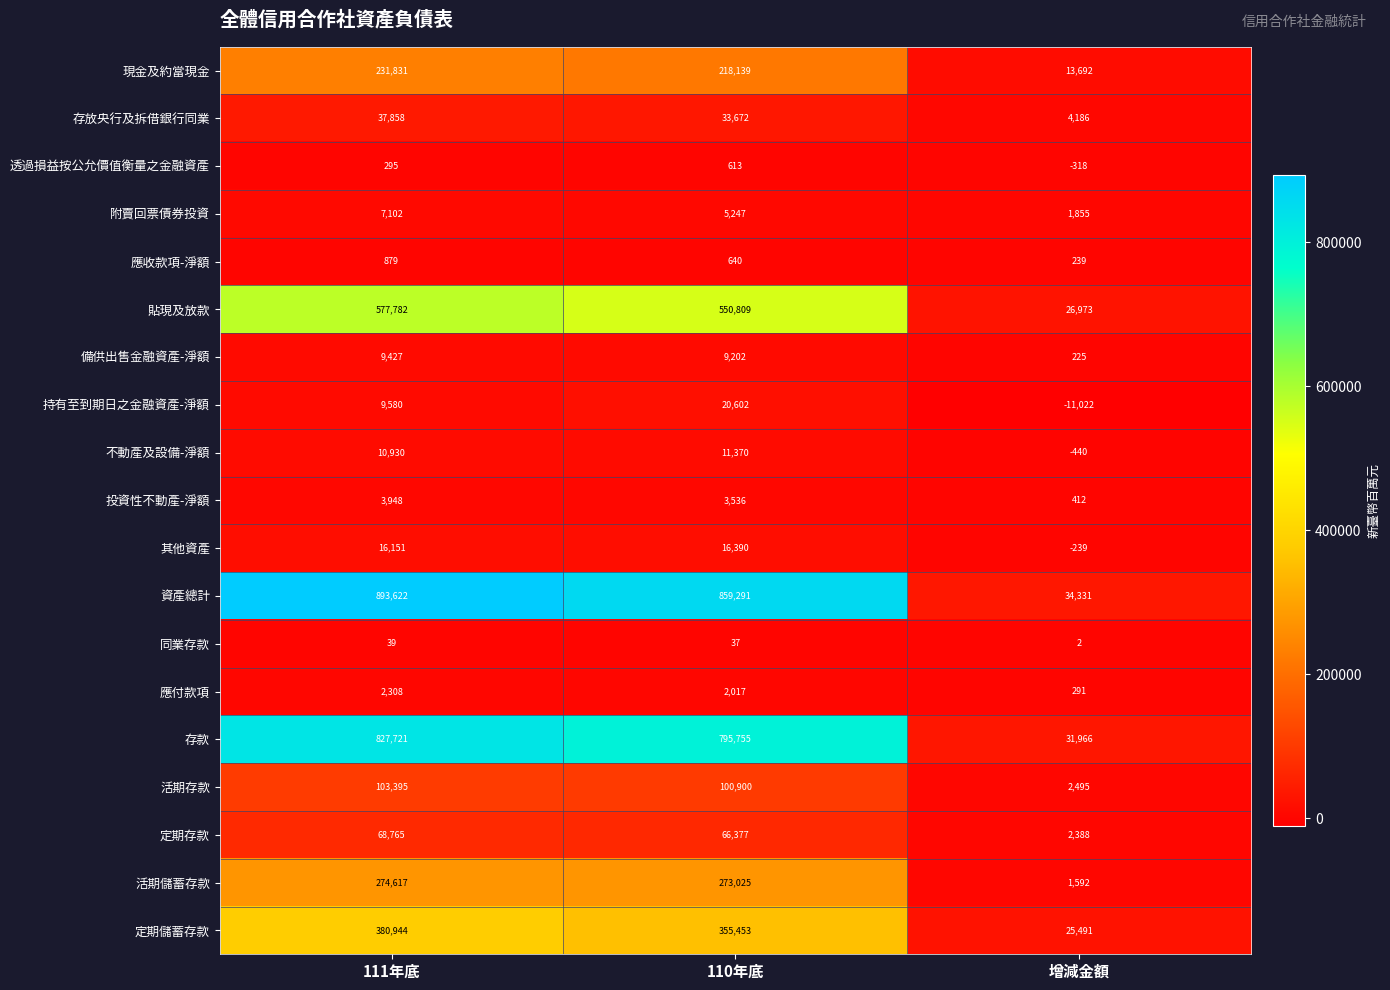

Is it true that 存款 equals 7155 at 增減金額?

False